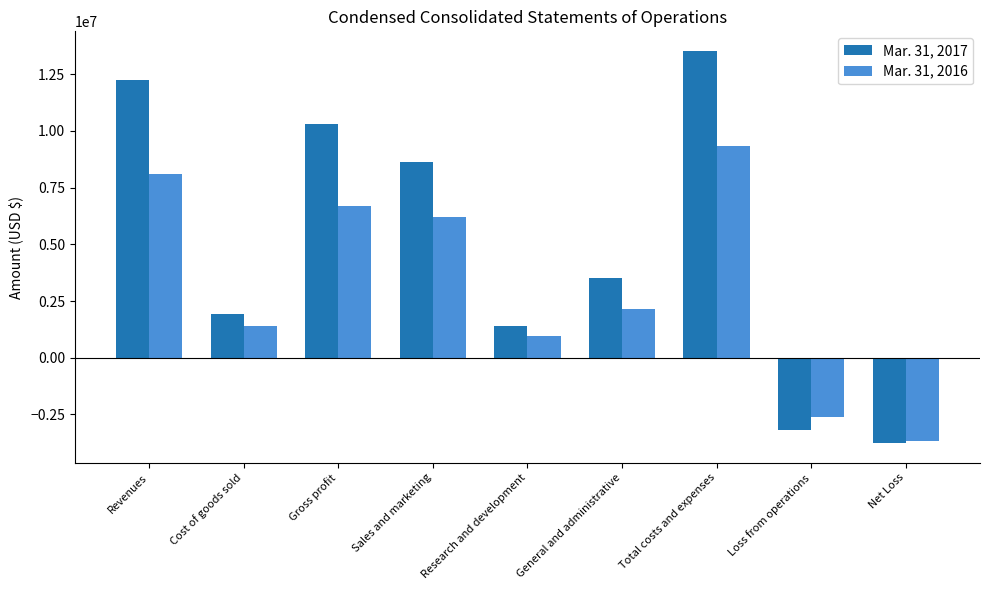

What is the sum of all Mar. 31, 2017 values?

44571203